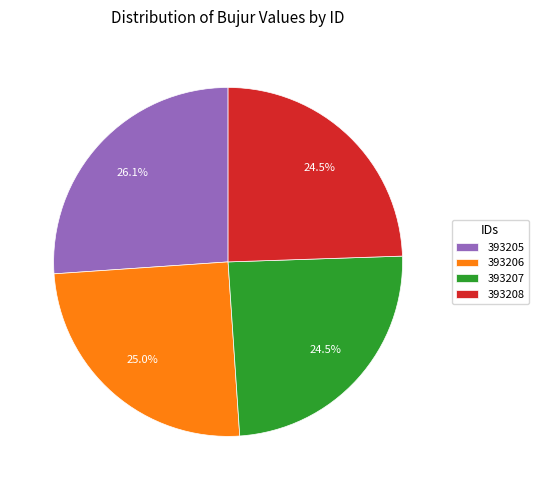

Approximately how many times larger is the value at 393206 compared to 393205?

1.0